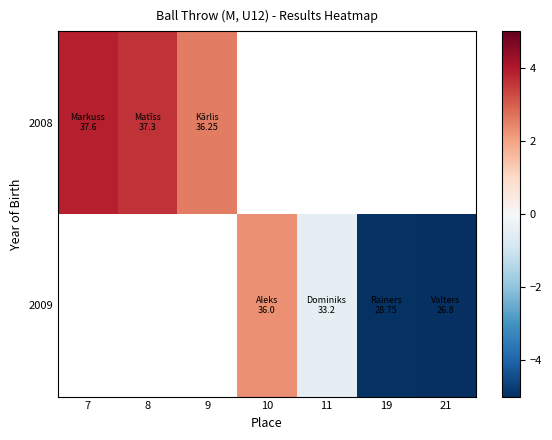

How many distinct data groups are displayed?

2